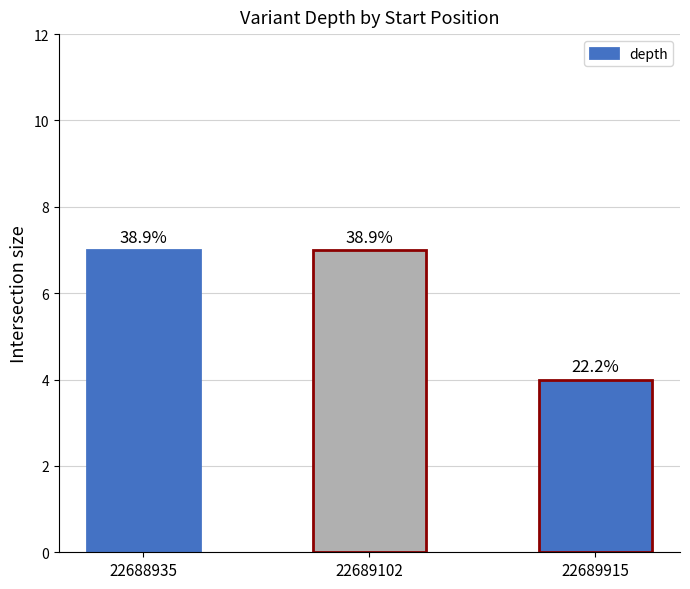

Is it true that the value at 22689102 is 2?

False